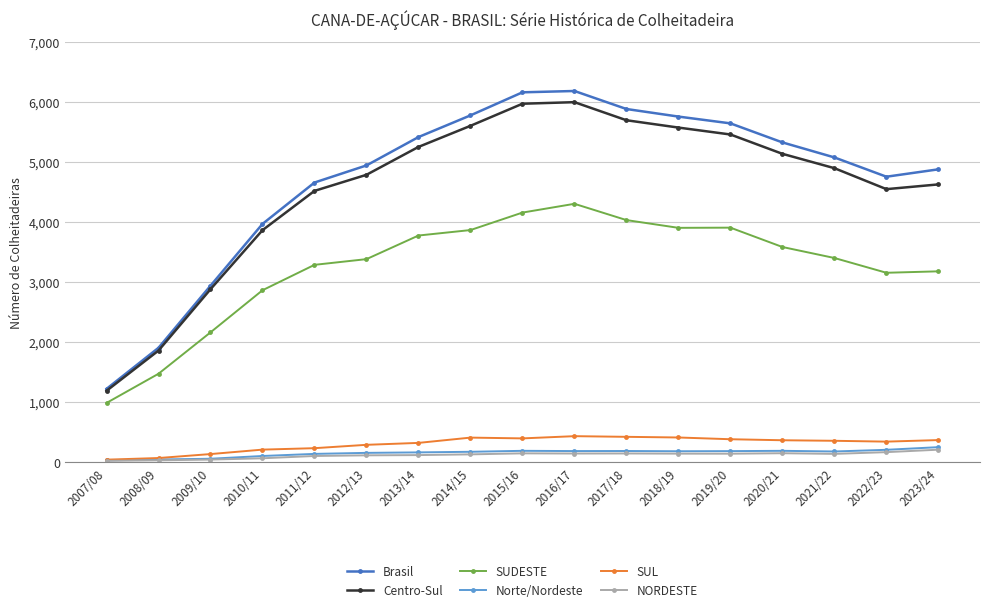

What is the value of the Centro-Sul point at the 16th from the left?

4546